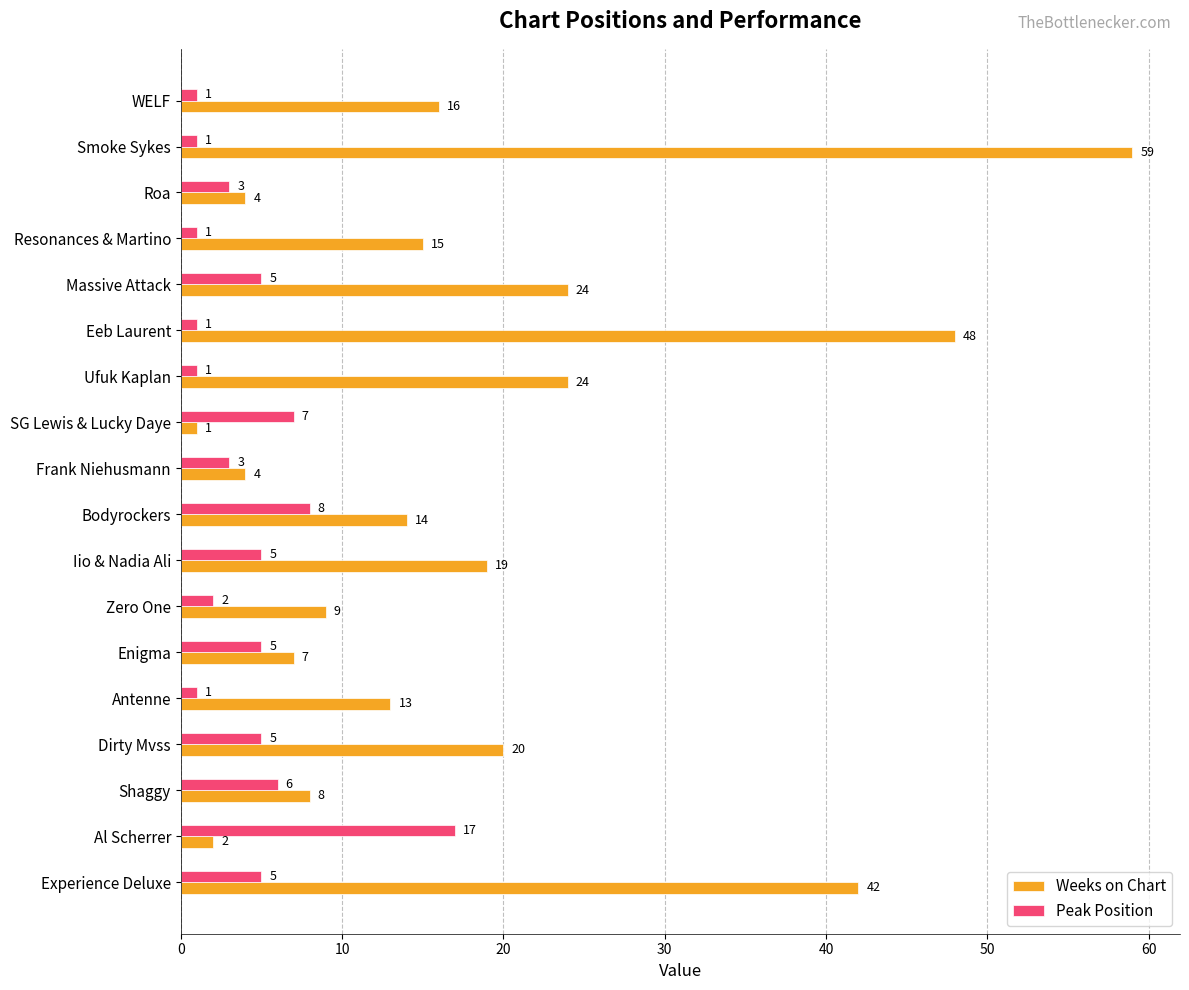

What are all the series names shown in the legend?

Weeks on Chart, Peak Position